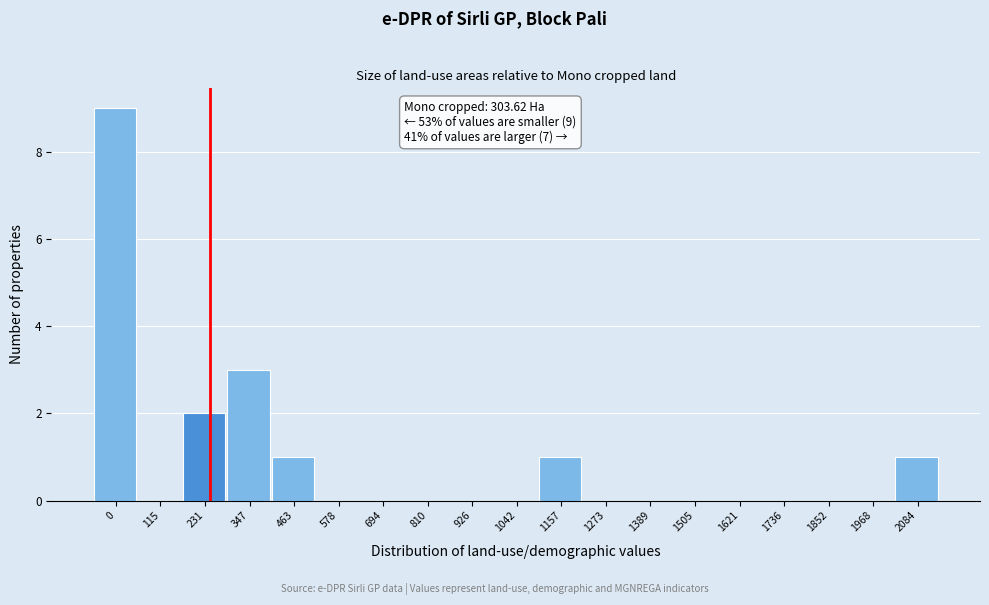

Reading left to right, extract all data points from this chart.

0=9	115=0	231=2	347=3	463=1	578=0	694=0	810=0	926=0	1042=0	1157=1	1273=0	1389=0	1505=0	1621=0	1736=0	1852=0	1968=0	2084=1